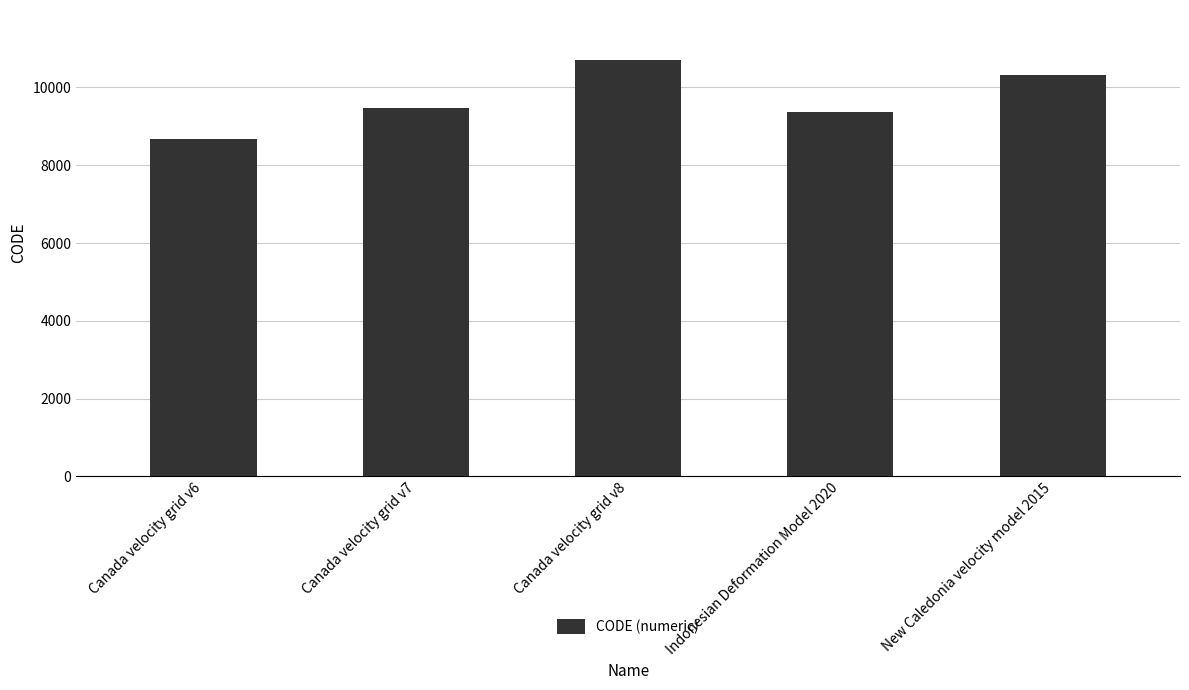

At which category does the chart reach its minimum across all series?

Canada velocity grid v6